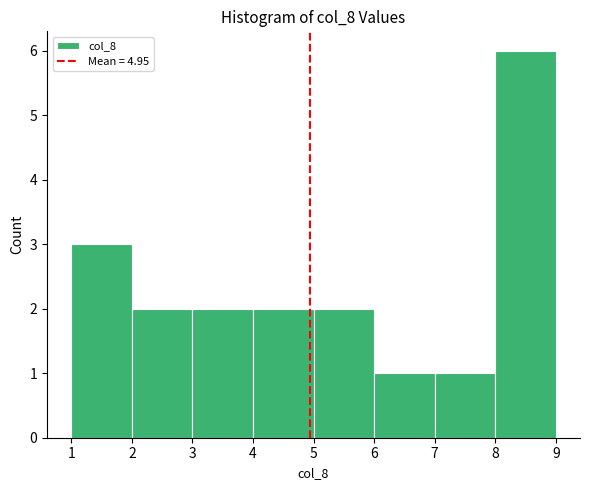

Reading left to right, list every bar in this chart as the range it spans on the x-axis followed by its height. The values are not printed on the chart, so give them approximately, as read against the axis.

1 to 2: 3
2 to 3: 2
3 to 4: 2
4 to 5: 2
5 to 6: 2
6 to 7: 1
7 to 8: 1
8 to 9: 6